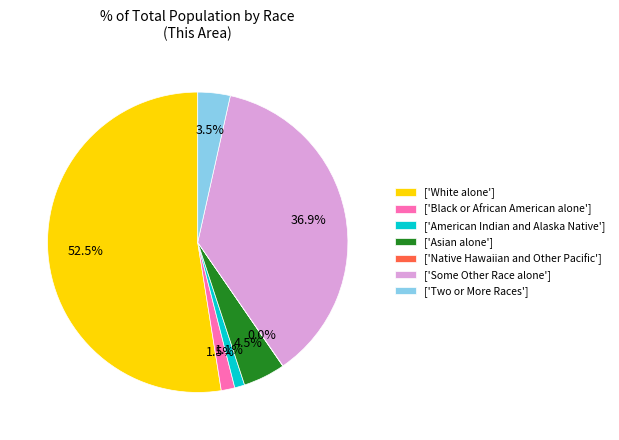

Which category has the biggest portion of the pie?

['White alone']